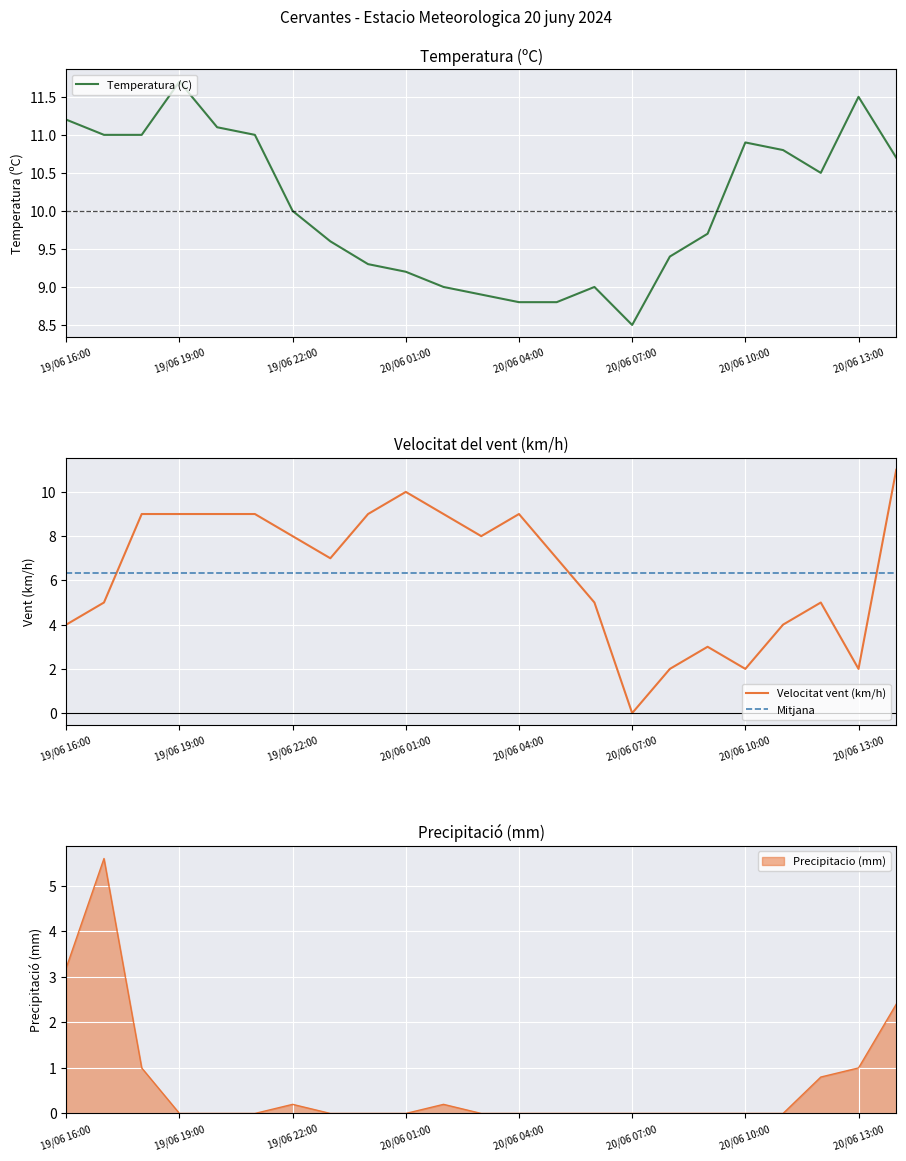

Which series has the largest total across all categories?

Temperatura (C)